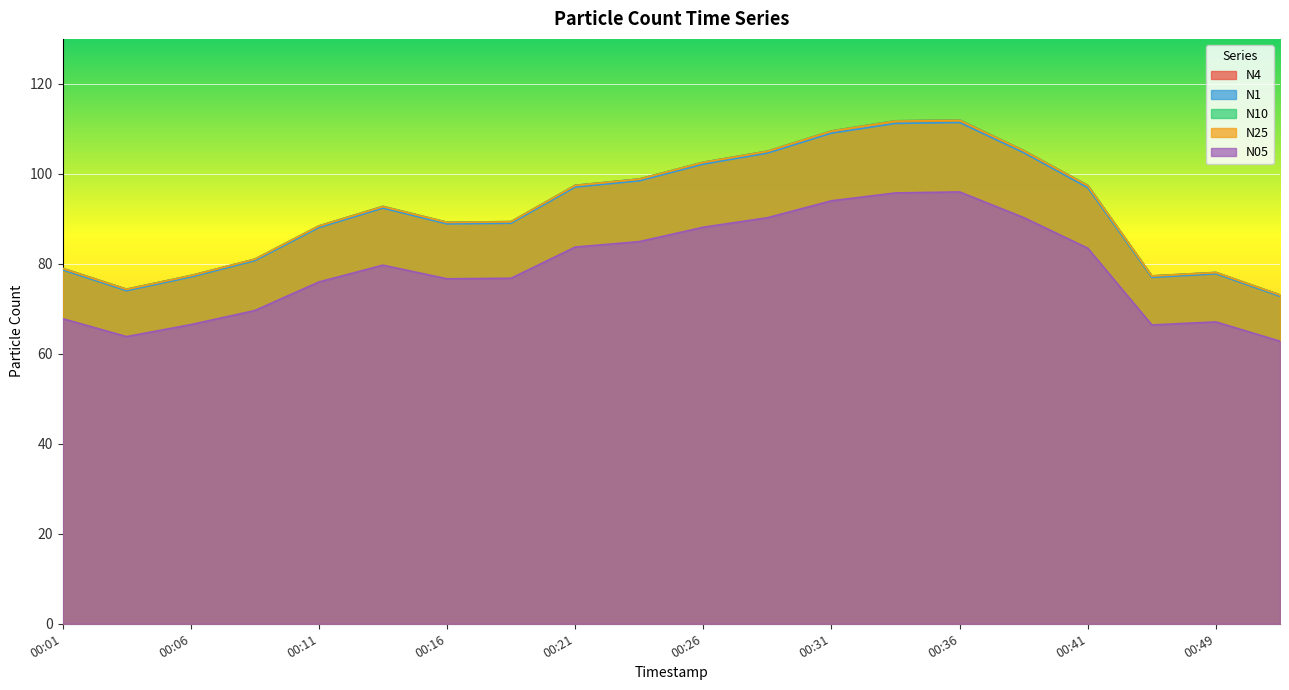

True or false: N25 and N05 cross at least once.

False